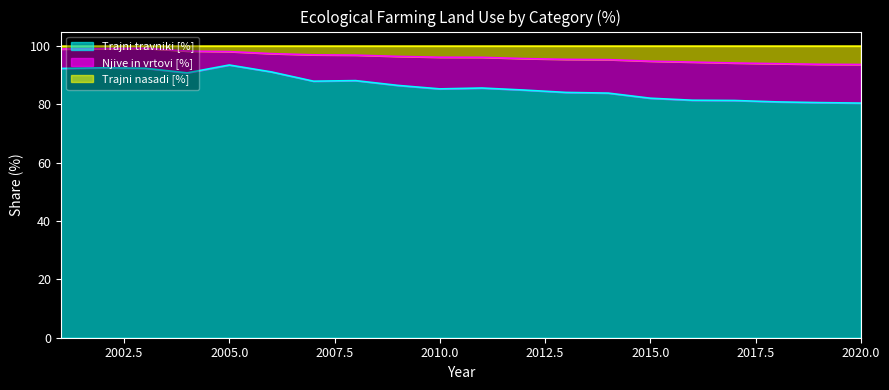

True or false: Trajni travniki [%] has more than 0 interior local peaks.

True